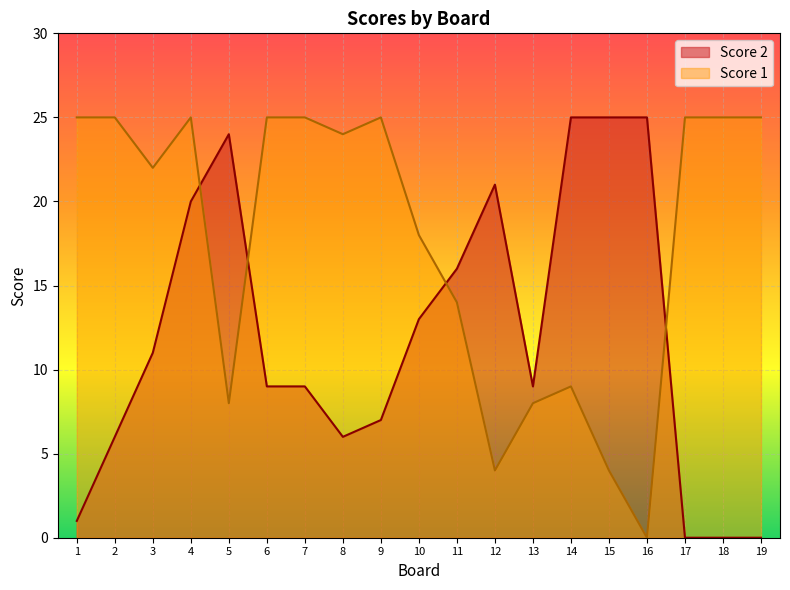

What is the sum of all Score 1 values?

336